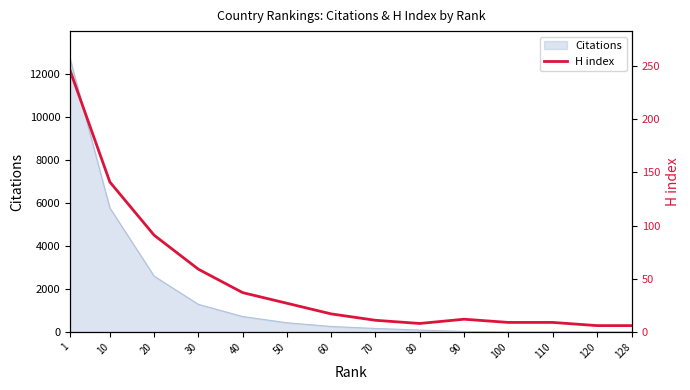

The value at 30 is 79. True or false?

False